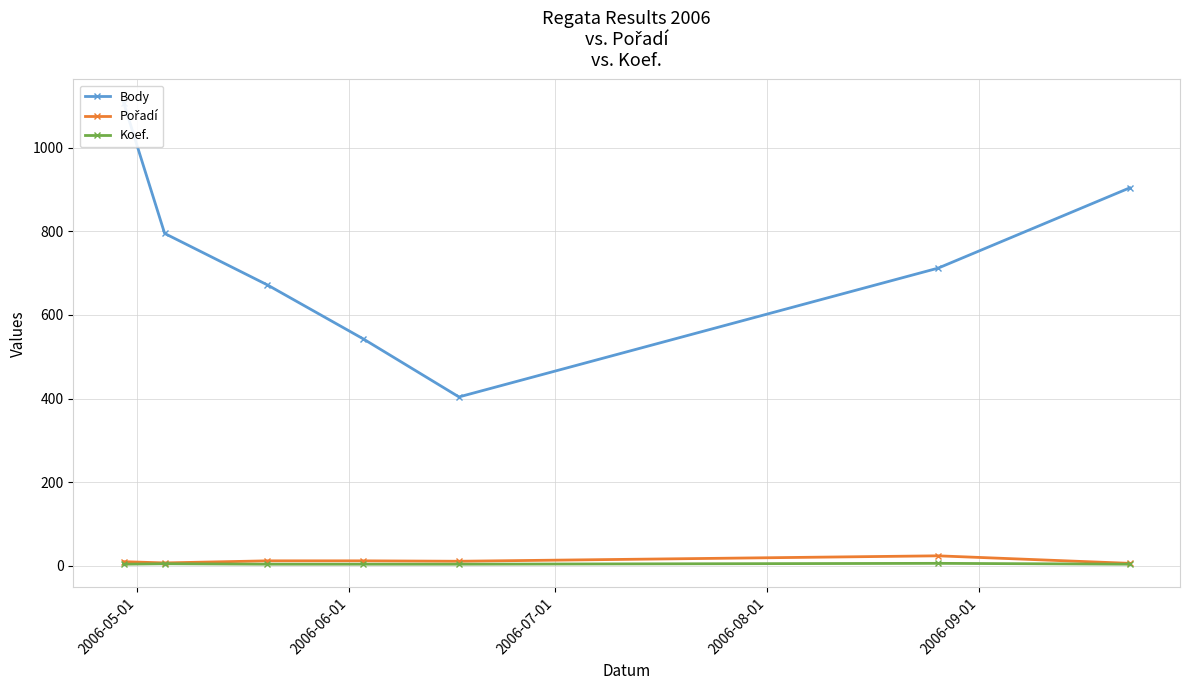

In Koef., how many points are higher than both neighbors (excluding endpoints)?

2